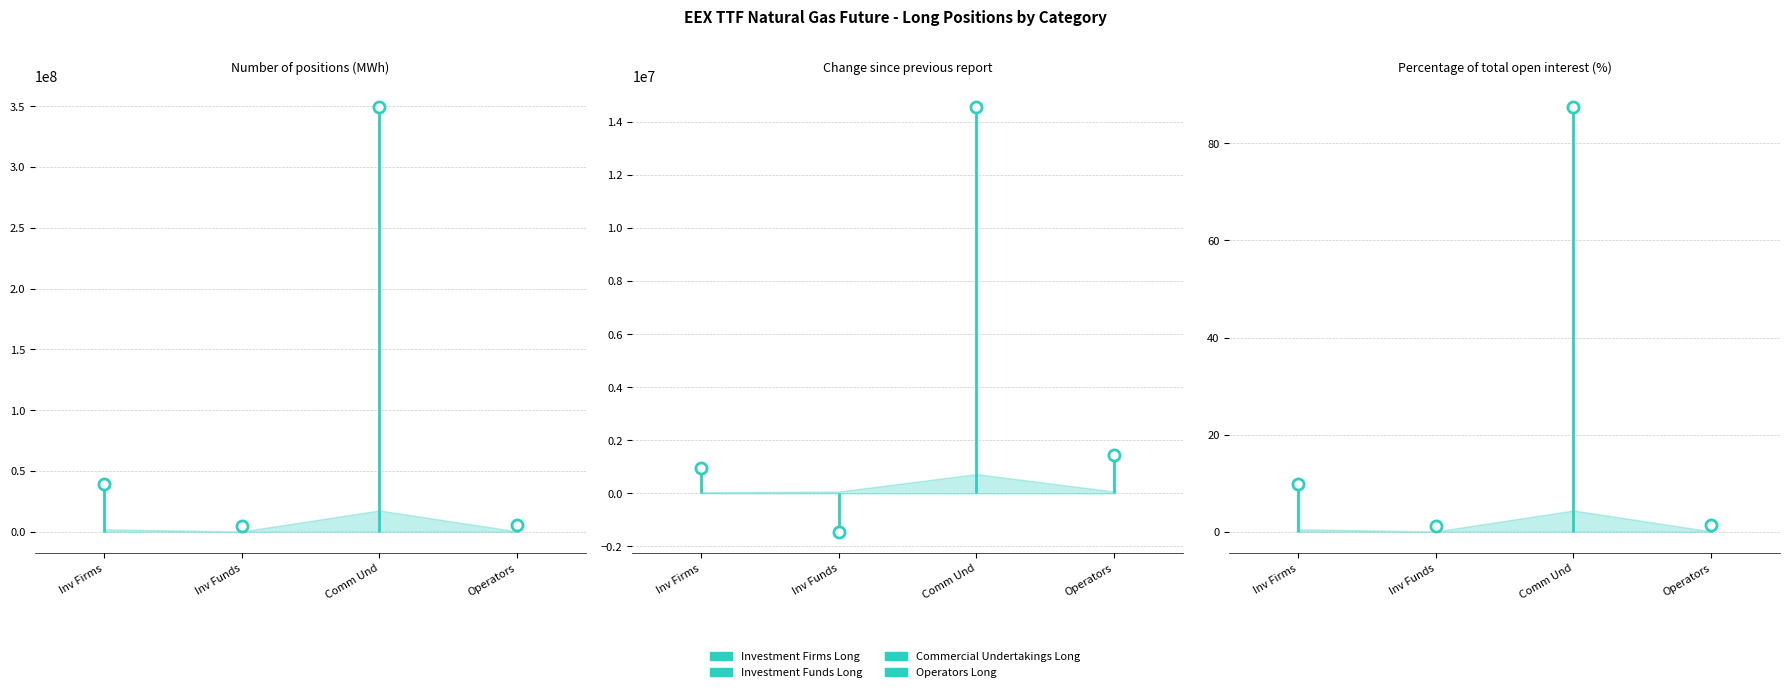

True or false: Commercial Undertakings Long has a value of 14556563.0 at Change since previous report.

True